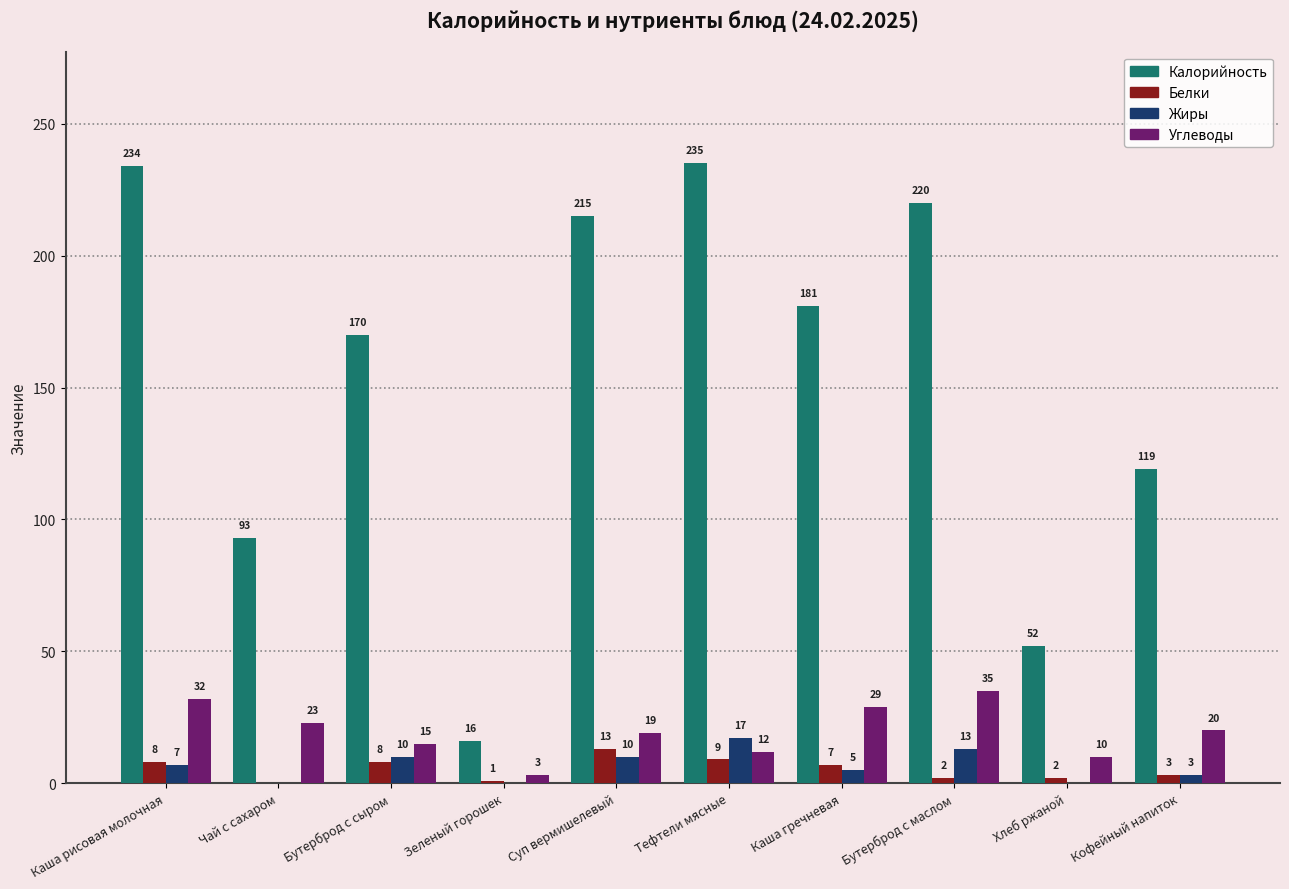

Which series has the largest total across all categories?

Калорийность